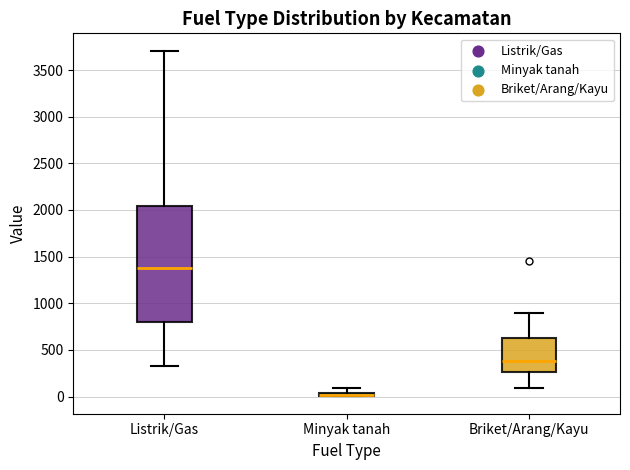

Where does the median line of the box for Briket/Arang/Kayu sit on the y-axis? The values are not printed on the chart, so give them approximately, as read against the axis.

400